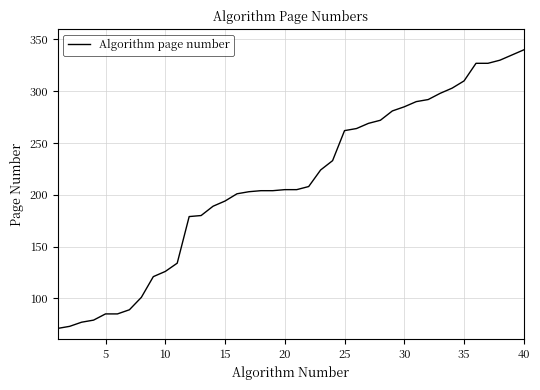

What is the difference between the maximum and minimum values?

269